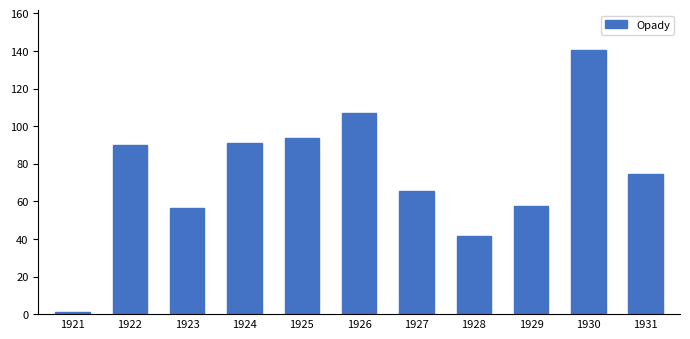

Reading left to right, transcribe all the data shown in this chart.

1.0	90.1	56.6	91.0	93.7	106.9	65.5	41.8	57.4	140.6	74.3